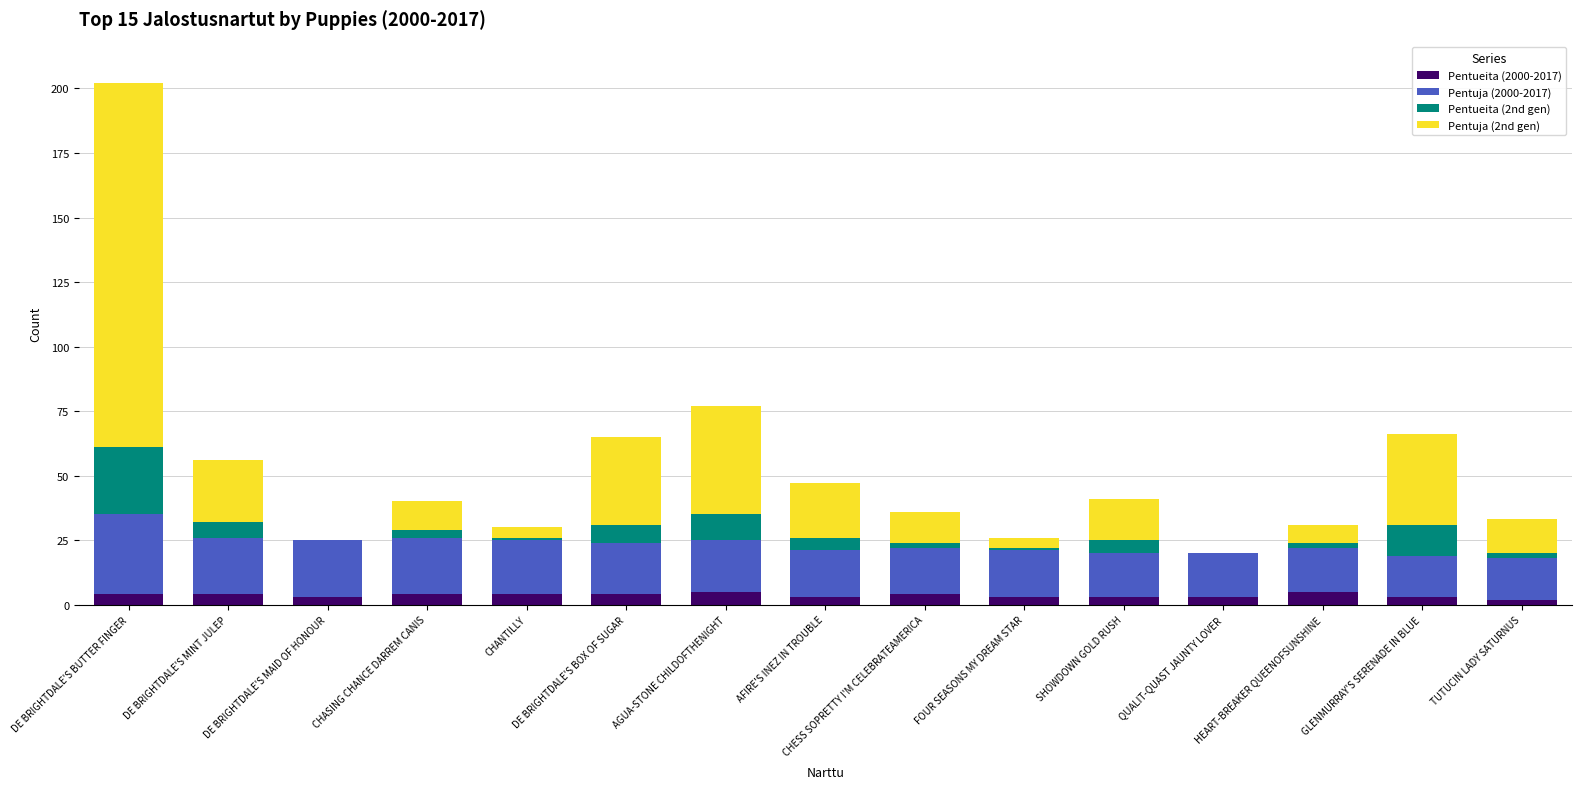

Are the bars horizontal?

No